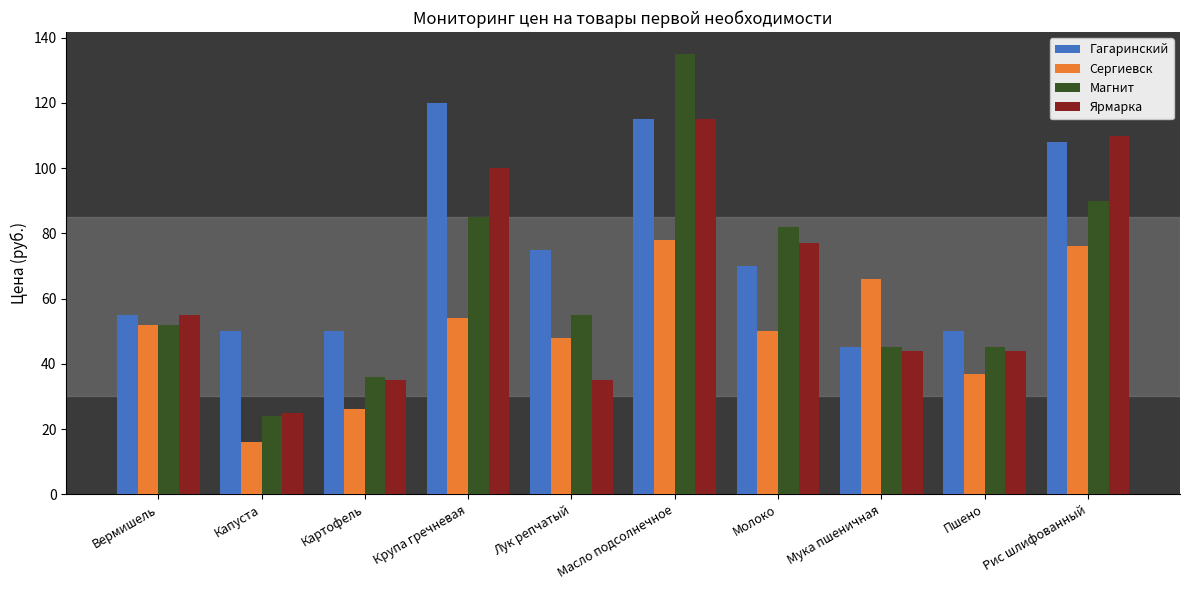

The Гагаринский series shows 43 at Крупа гречневая. True or false?

False